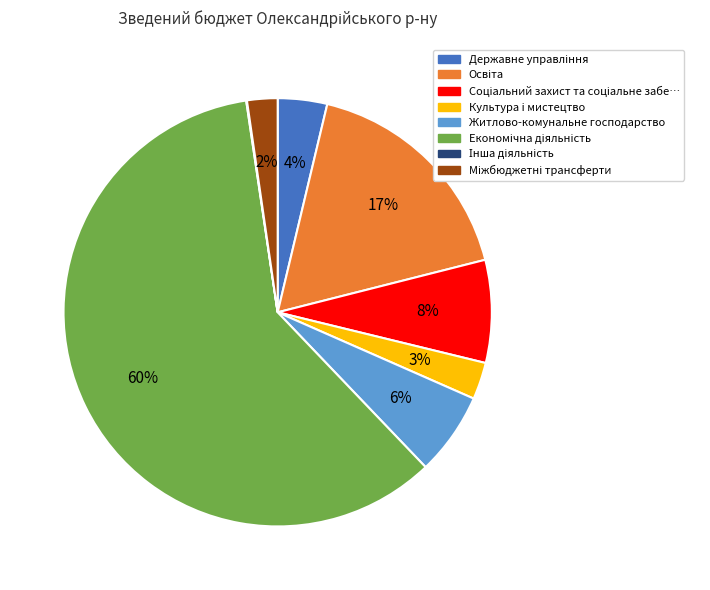

To the nearest percent, what is the difference between the largest and smallest slice percentages?

60%